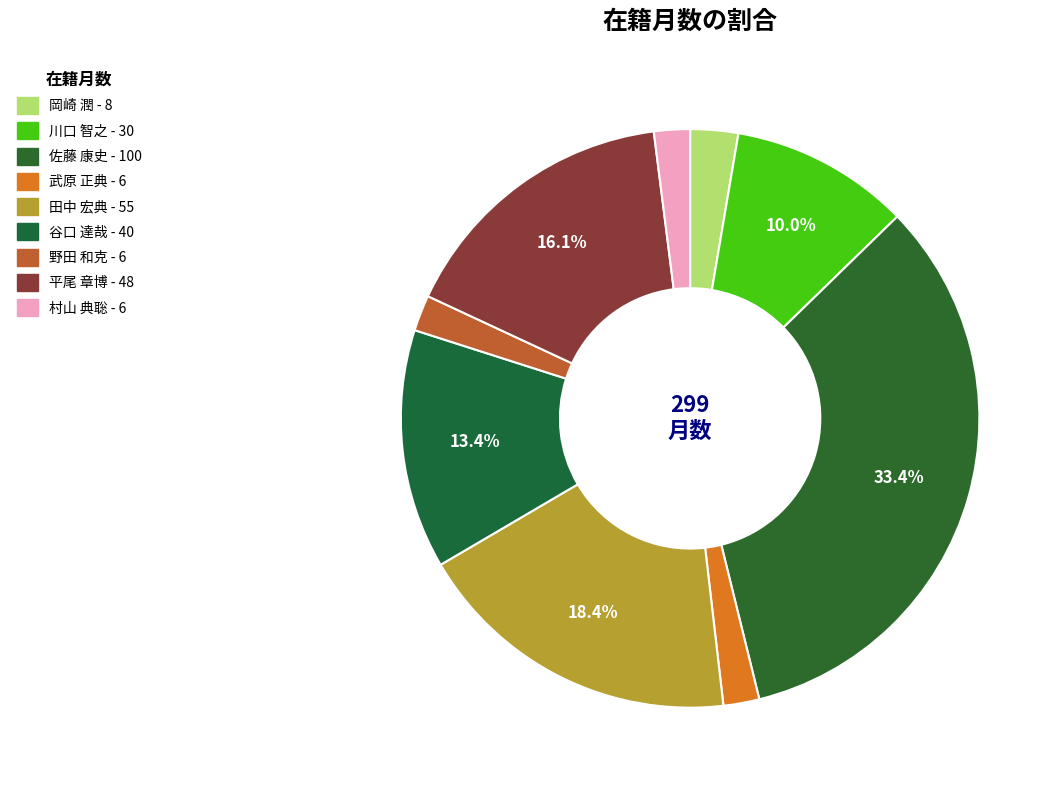

What is the largest slice in the pie chart?

佐藤 康史